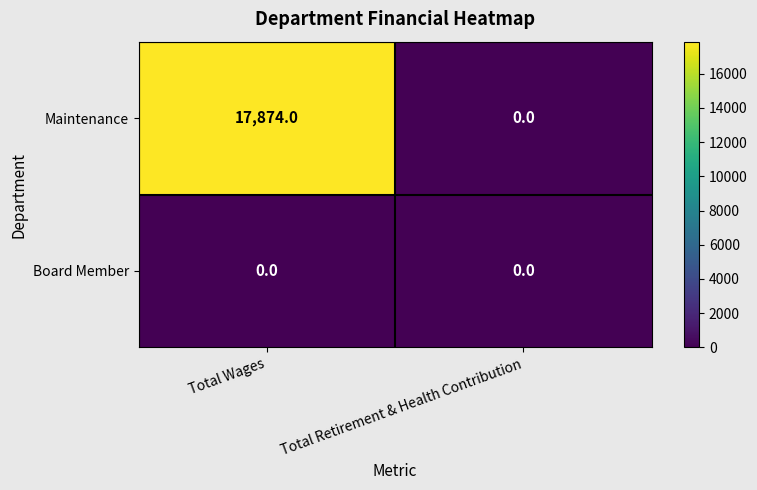

List the series in order of their overall mean, lowest first.

Board Member, Maintenance